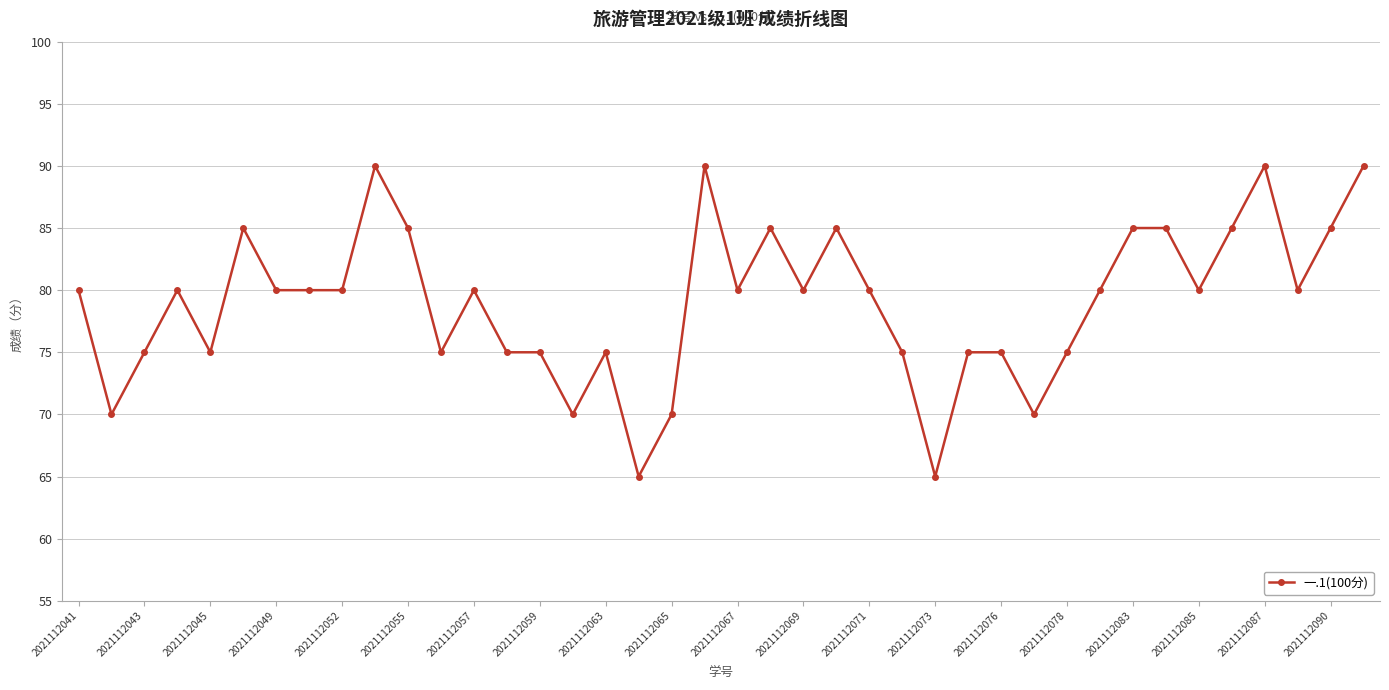

True or false: the data has more than 1 interior local peaks.

True